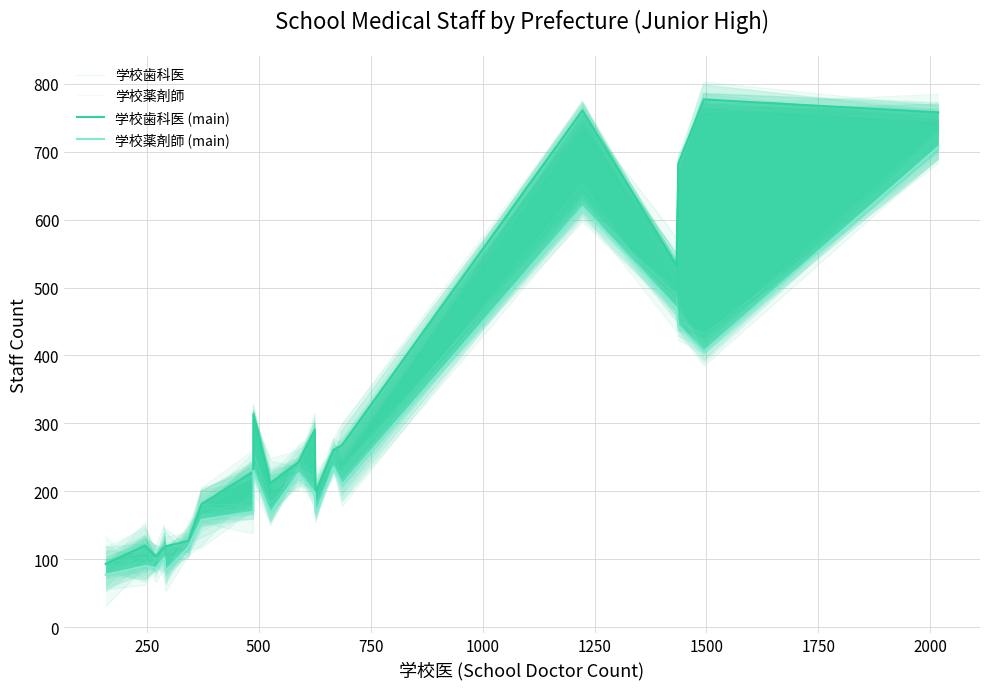

Is this an area chart (filled region under the line)?

No